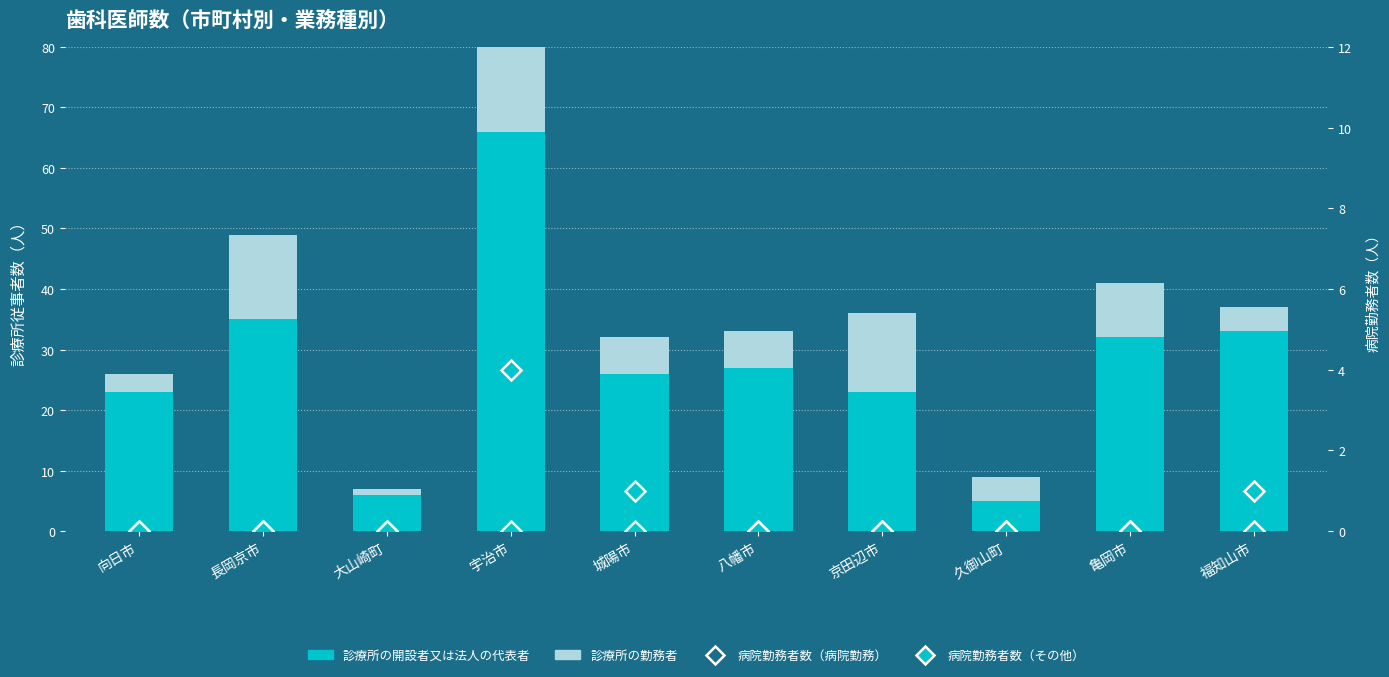

How many values in the 病院勤務者数（病院勤務） series exceed 0?

3